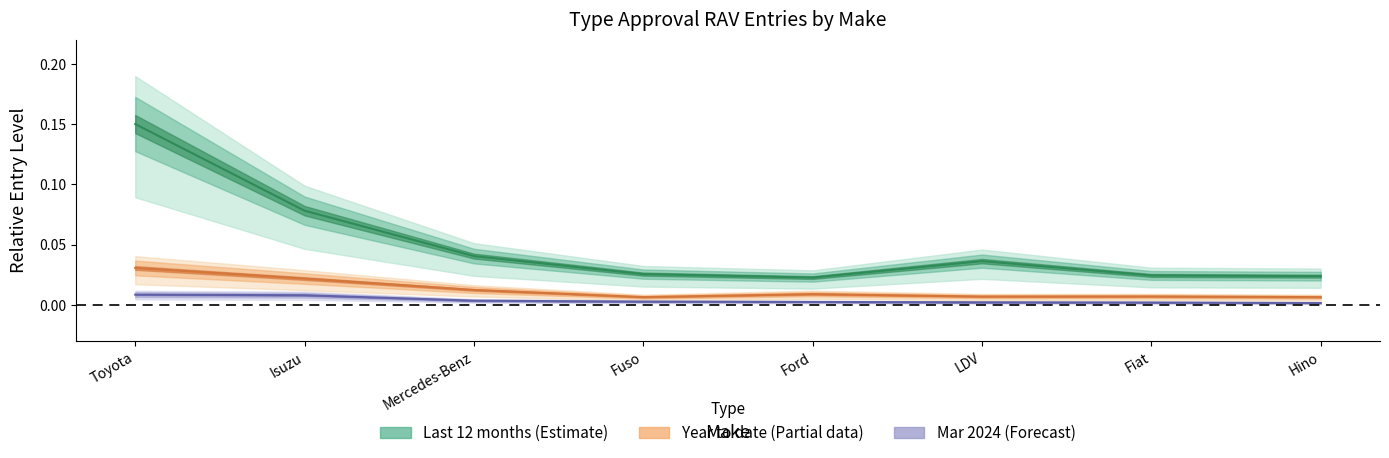

Which series has the largest total across all categories?

Last 12 months